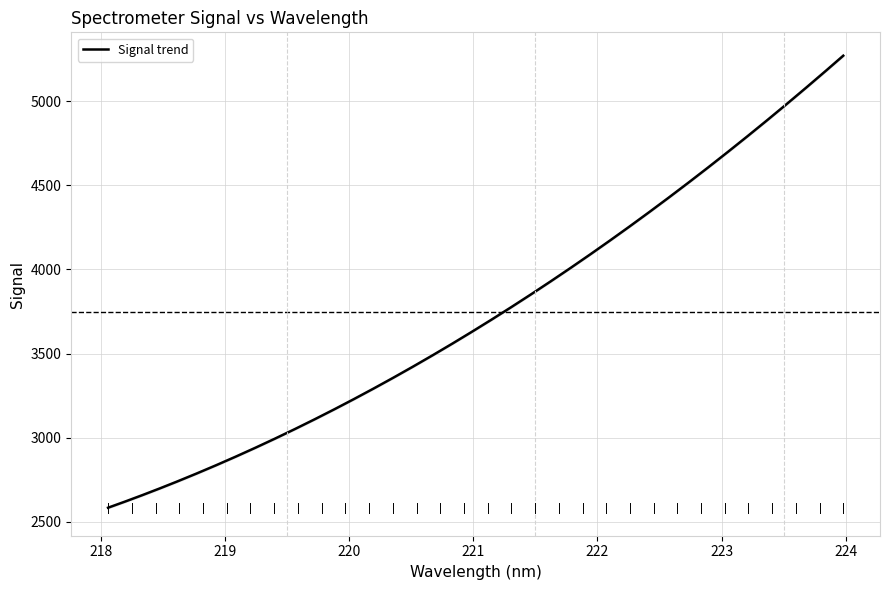

Is this an area chart (filled region under the line)?

No